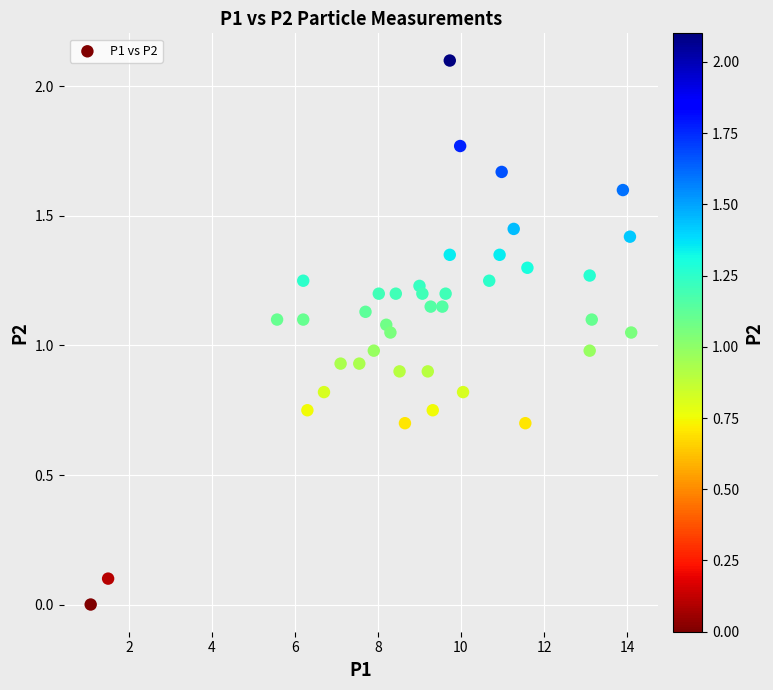

What is the range of X values (max minus min)?

13.0